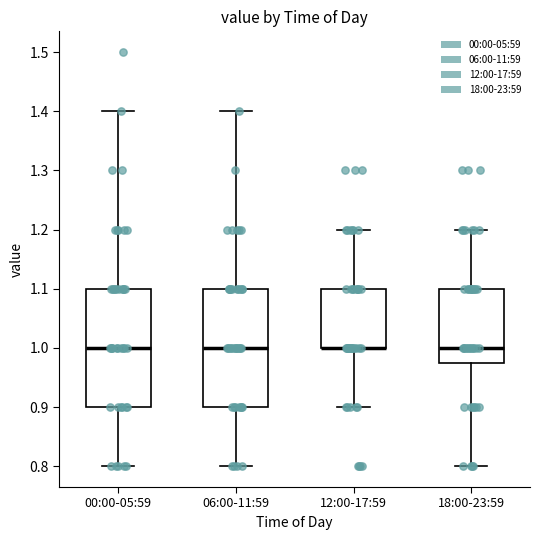

Reading left to right, read every box against the y-axis: the position of its median line, the range the box covers, and the ends of its whiskers. The values are not printed on the chart, so give them approximately, as read against the axis.

00:00-05:59: median 1.00, box 0.90 to 1.10, whiskers 0.80 to 1.40
06:00-11:59: median 1.00, box 0.90 to 1.10, whiskers 0.80 to 1.40
12:00-17:59: median 1.00 (drawn on the box's lower edge), box 1.00 to 1.10, whiskers 0.90 to 1.20
18:00-23:59: median 1.00, box 0.98 to 1.10, whiskers 0.80 to 1.20